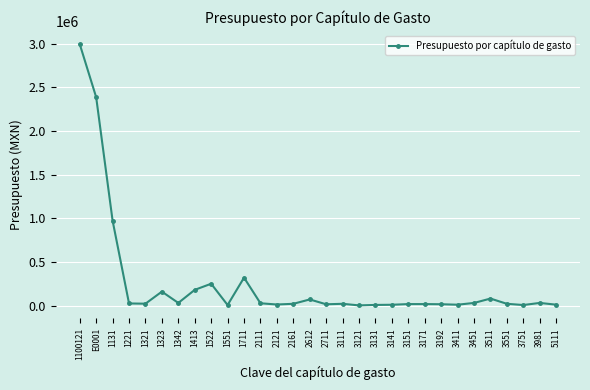

What is the value of the 29th point from the left?

30000.0